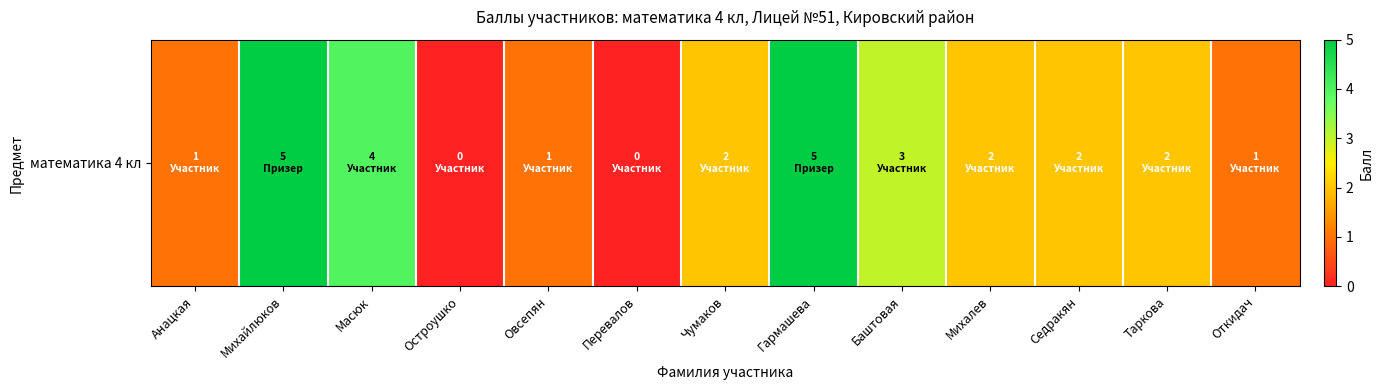

Approximately how many times larger is the value at Седракян compared to Михайлюков?

0.4